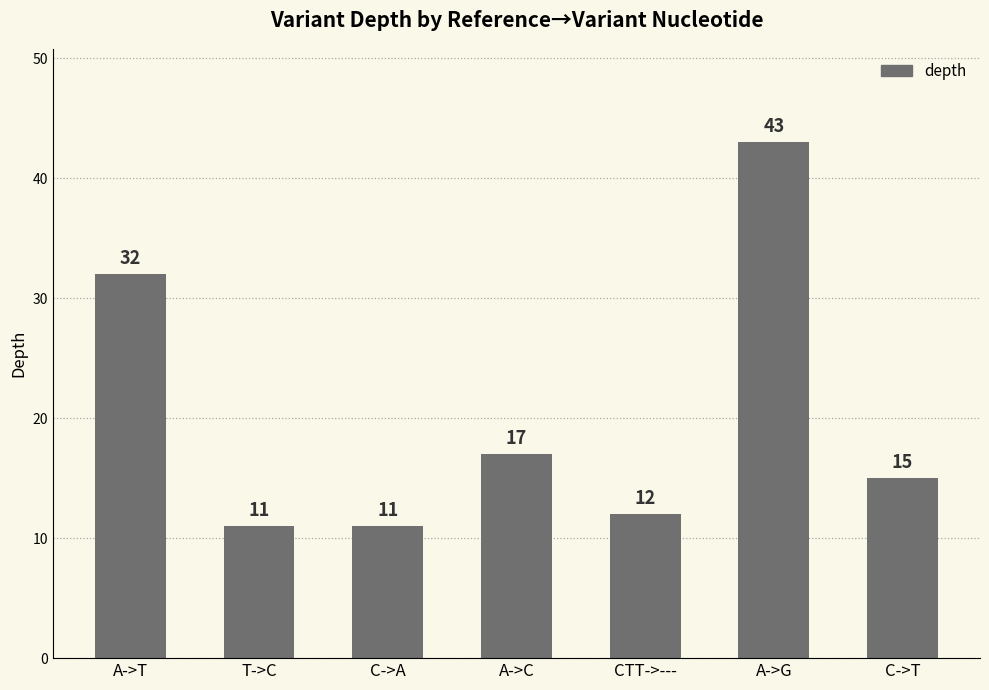

At which label is the value closest to 27?

A->T